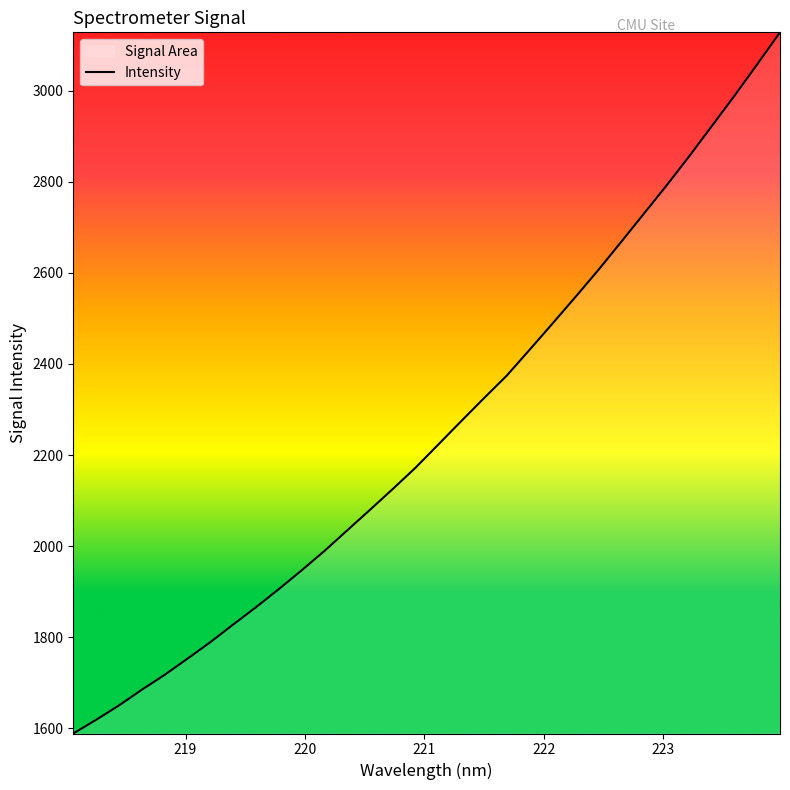

What is the maximum value shown in the chart?

3128.0